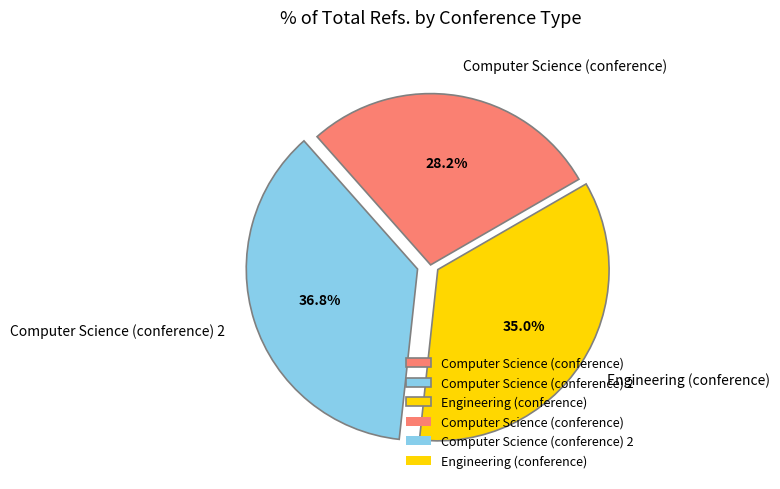

What is the largest slice in the pie chart?

Computer Science (conference) 2